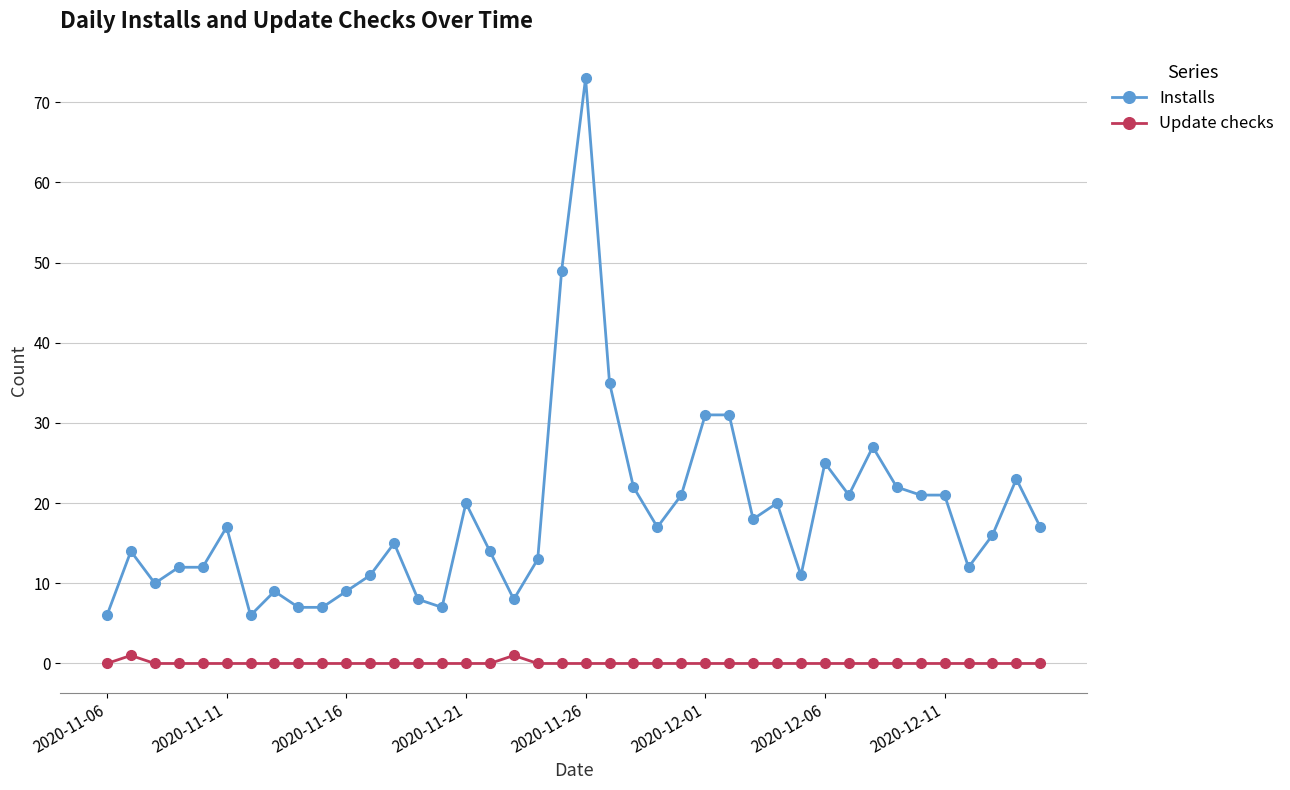

List the series in order of their overall mean, highest first.

Installs, Update checks